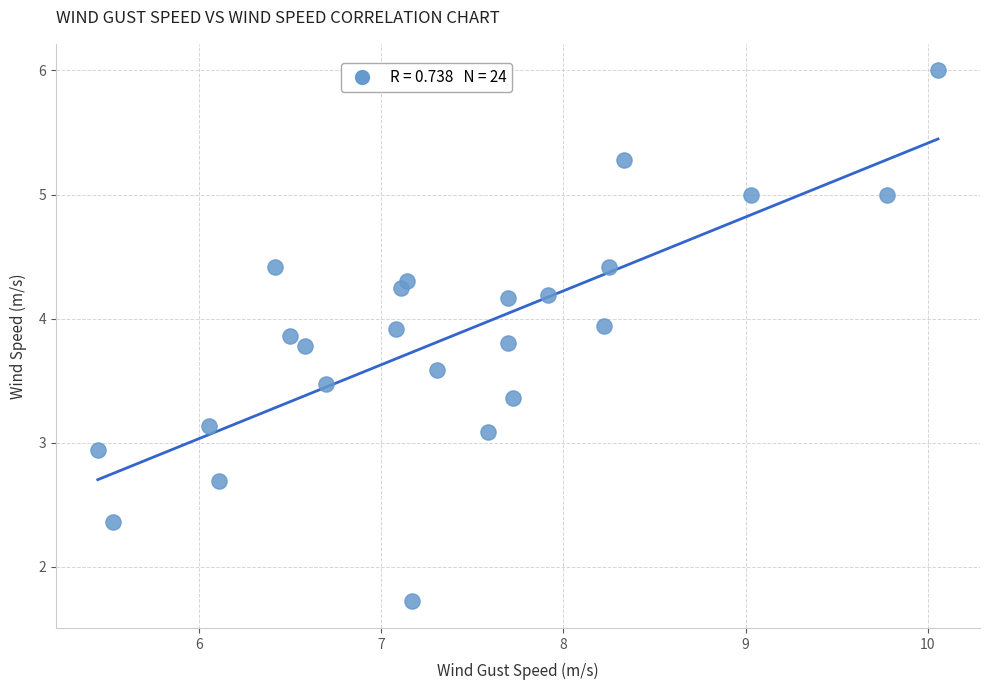

What is the range of X values (max minus min)?

4.6